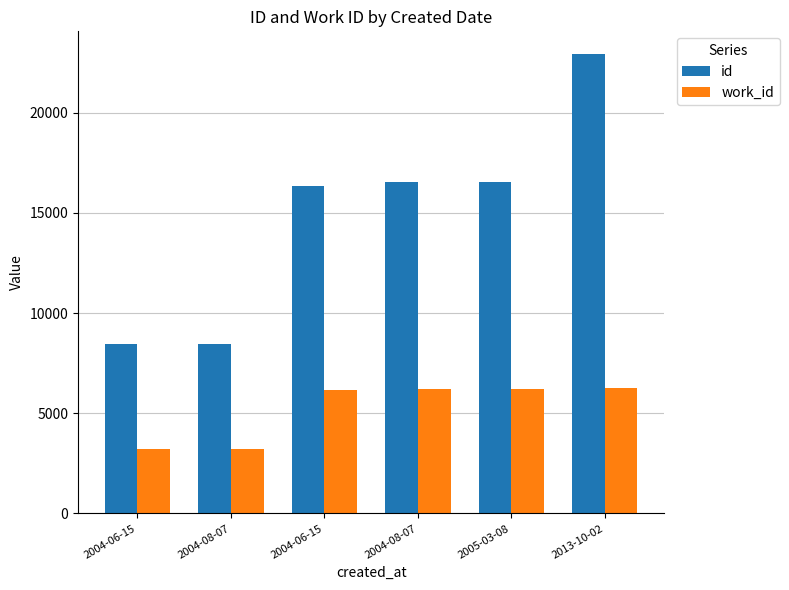

What is the difference between the highest and lowest values at 2005-03-08?

10285